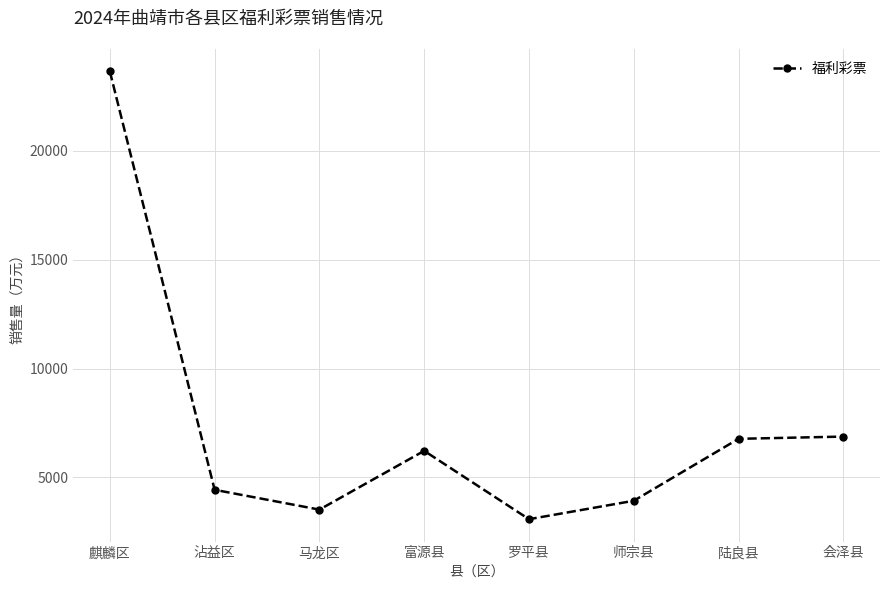

How many points are lower than both their immediate neighbors (excluding endpoints)?

2